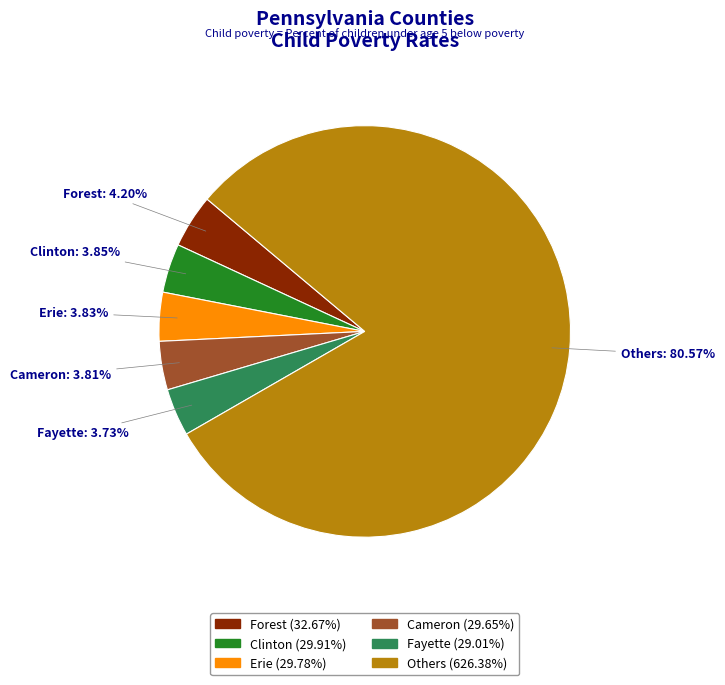

Does any single category account for the majority?

Yes